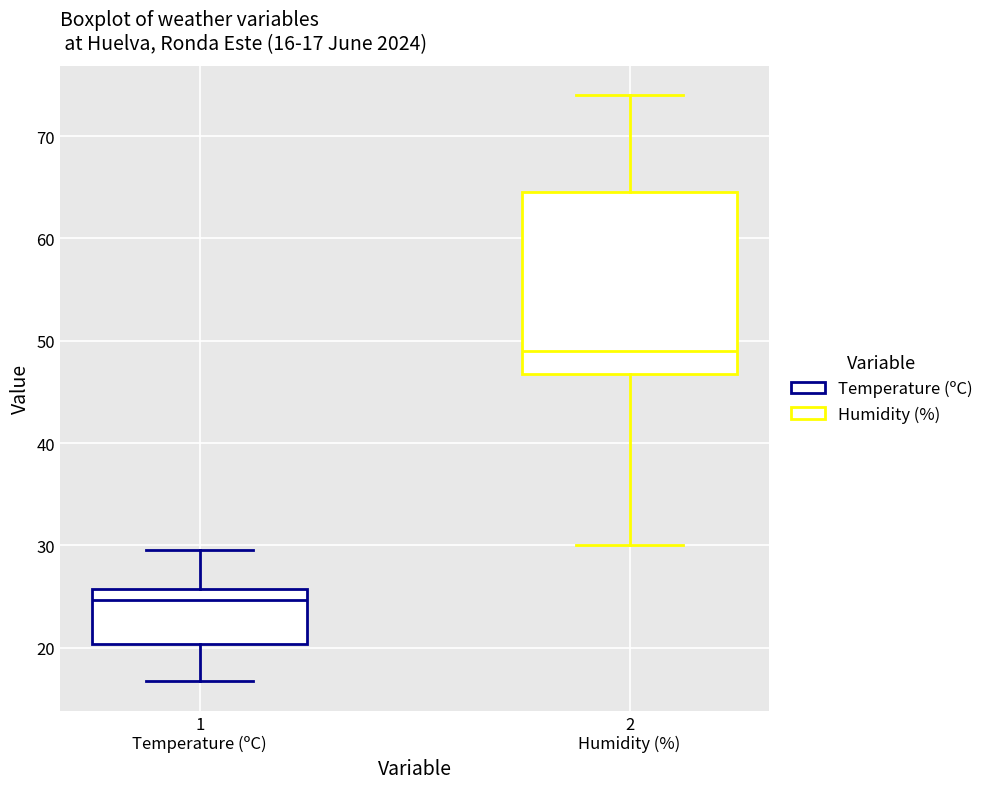

Which box is the tallest, from its lower edge to its upper edge?

2 Humidity (%)